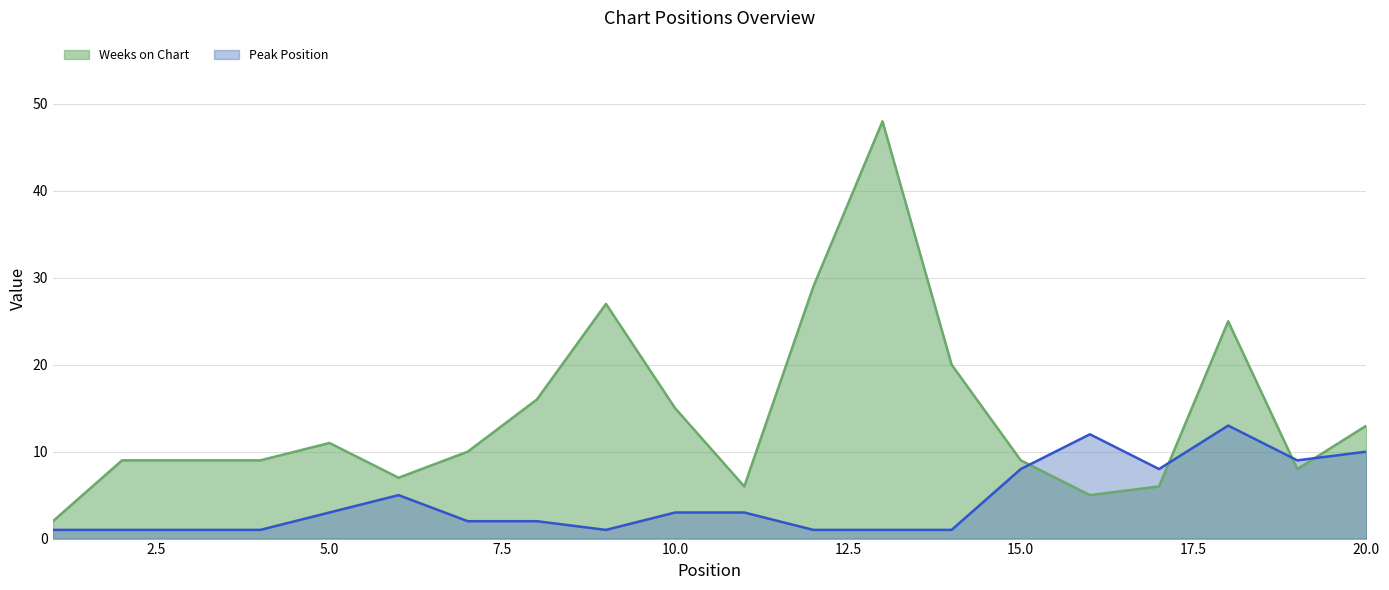

Where do Weeks on Chart and Peak Position first cross each other?

15 and 16